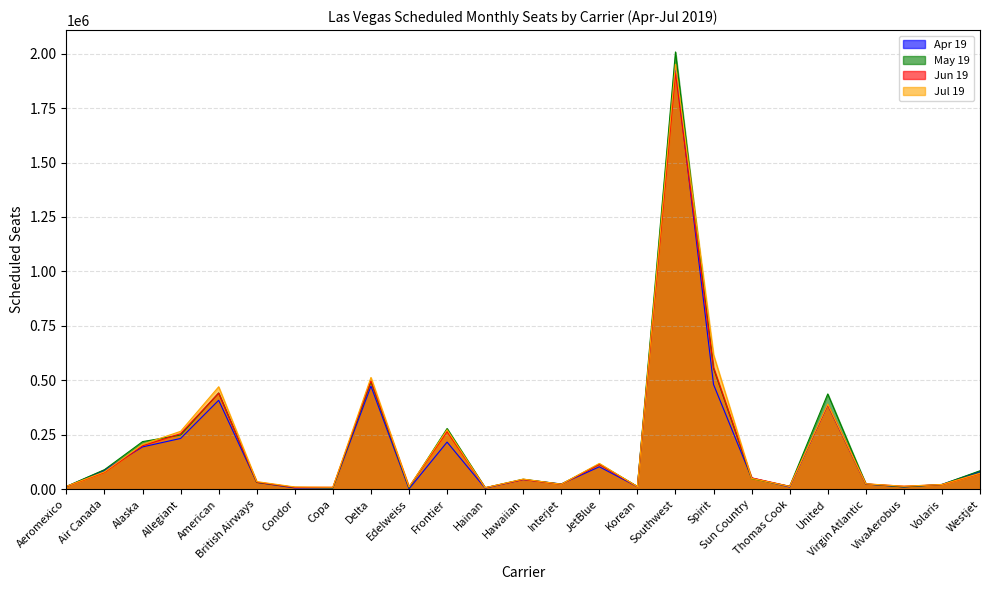

What is the minimum value for Jul 19?

7566